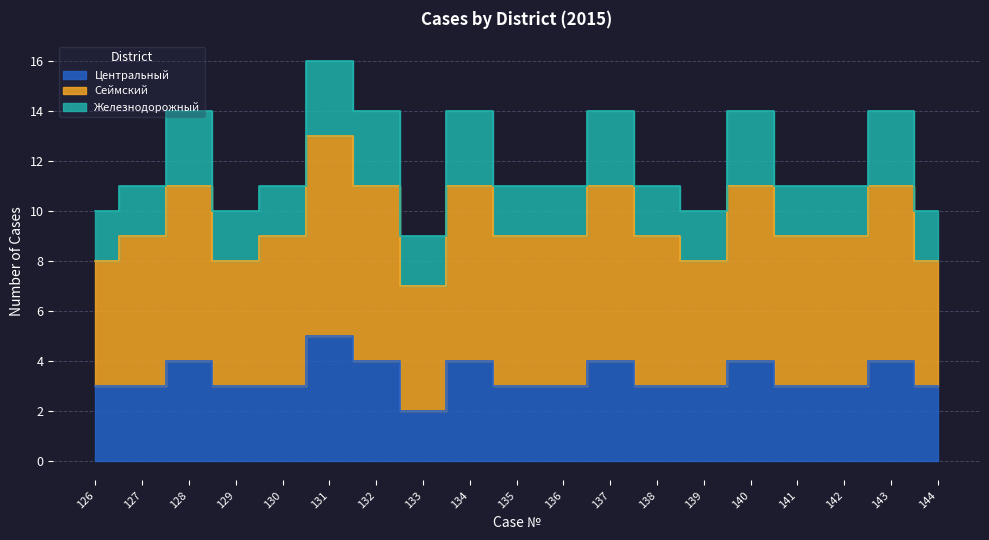

What is the minimum value shown in the chart?

2